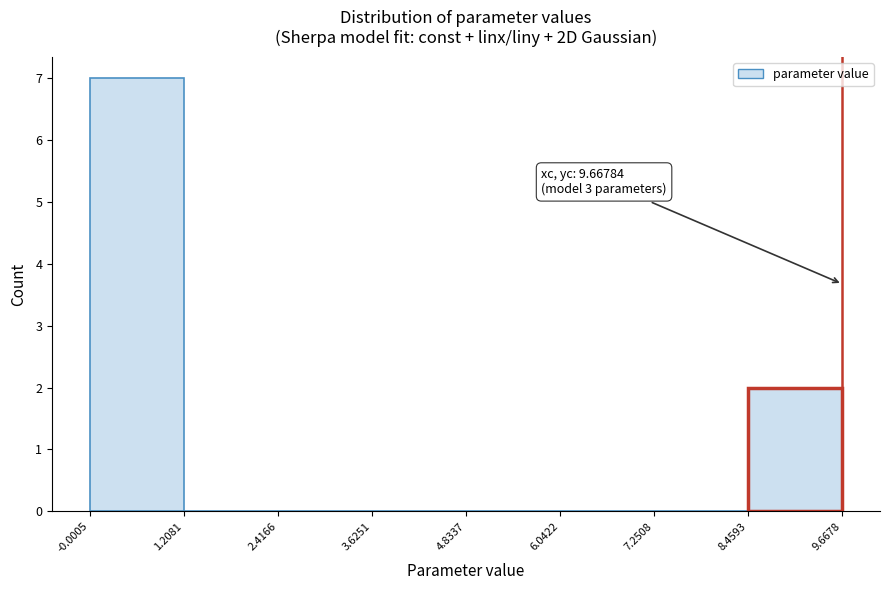

Over which range of the x-axis is the bar tallest?

-0.0005 to 1.2081